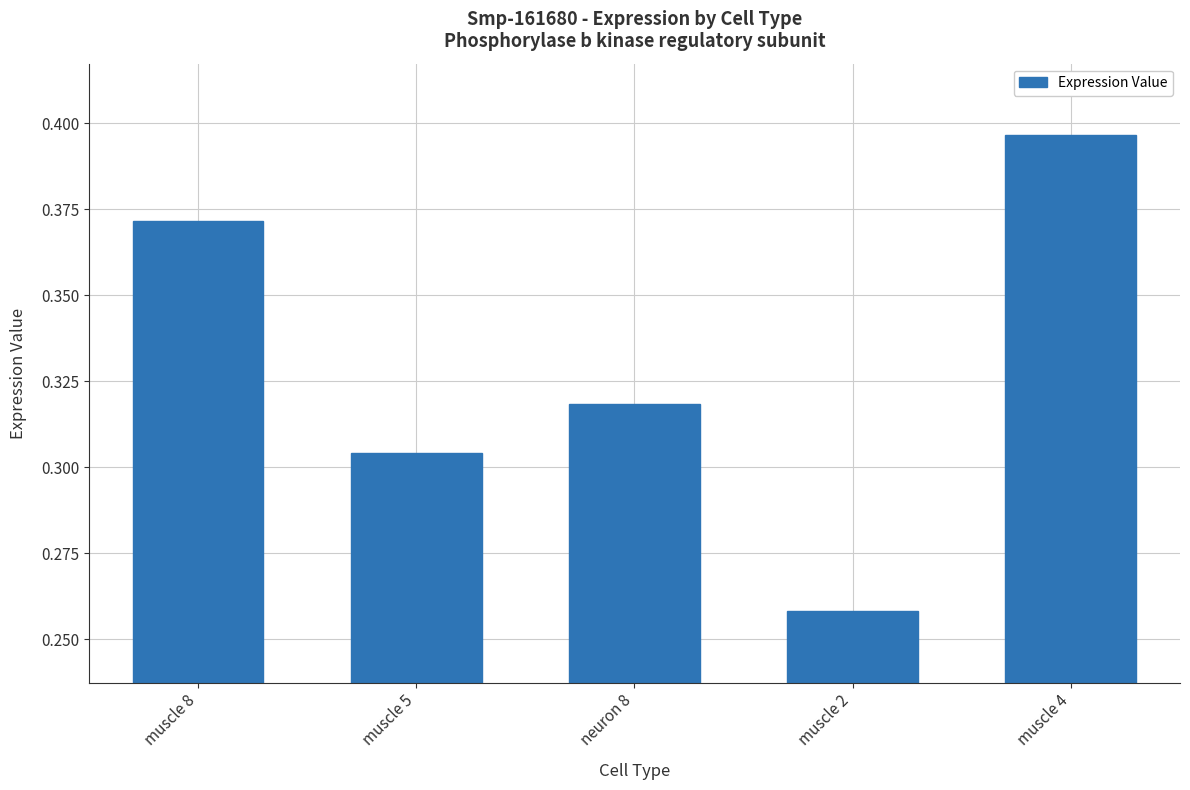

What is the sum of the values at muscle 8 and muscle 2?

0.6